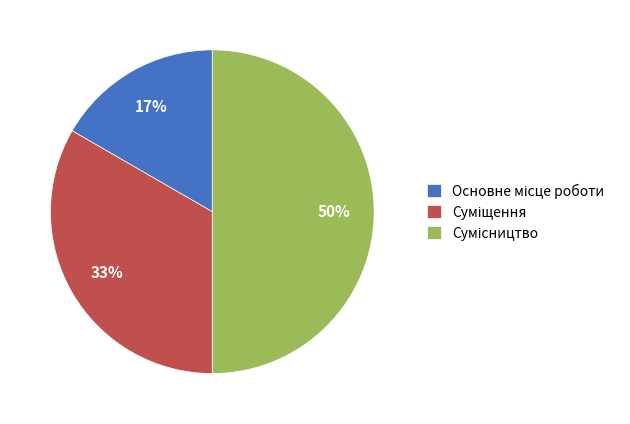

To the nearest percent, what is the difference between the largest and smallest slice percentages?

33%